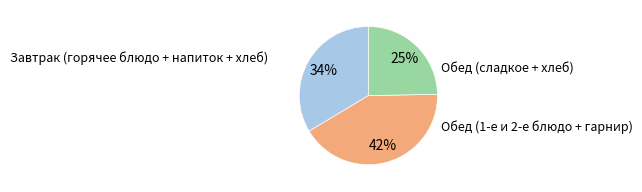

Is there a majority slice in this chart?

No